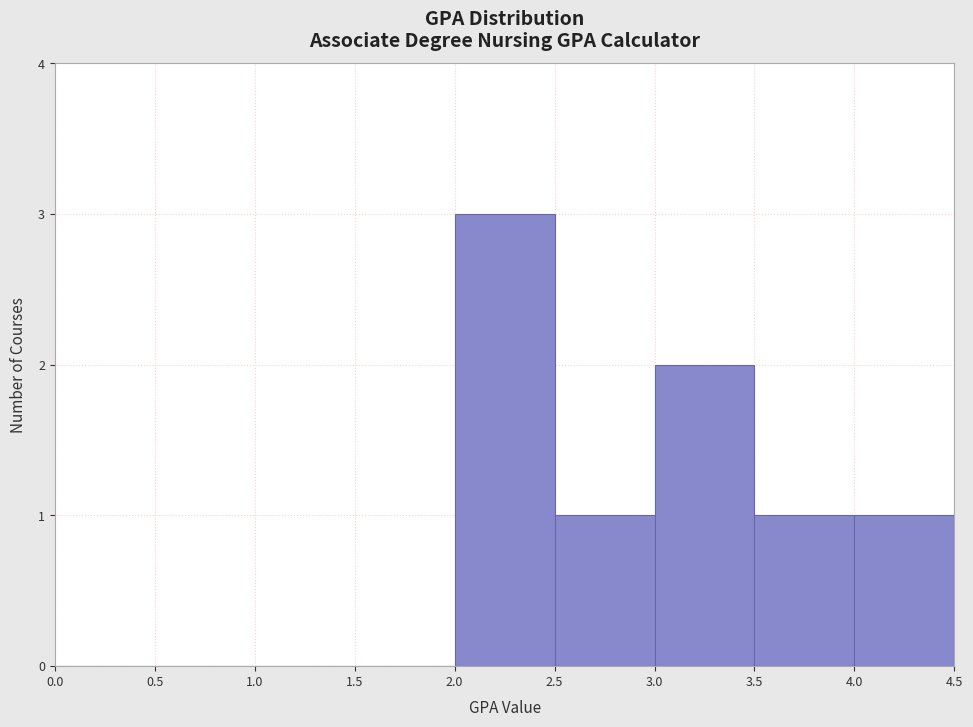

Over which range of the x-axis is the bar tallest?

2.0 to 2.5